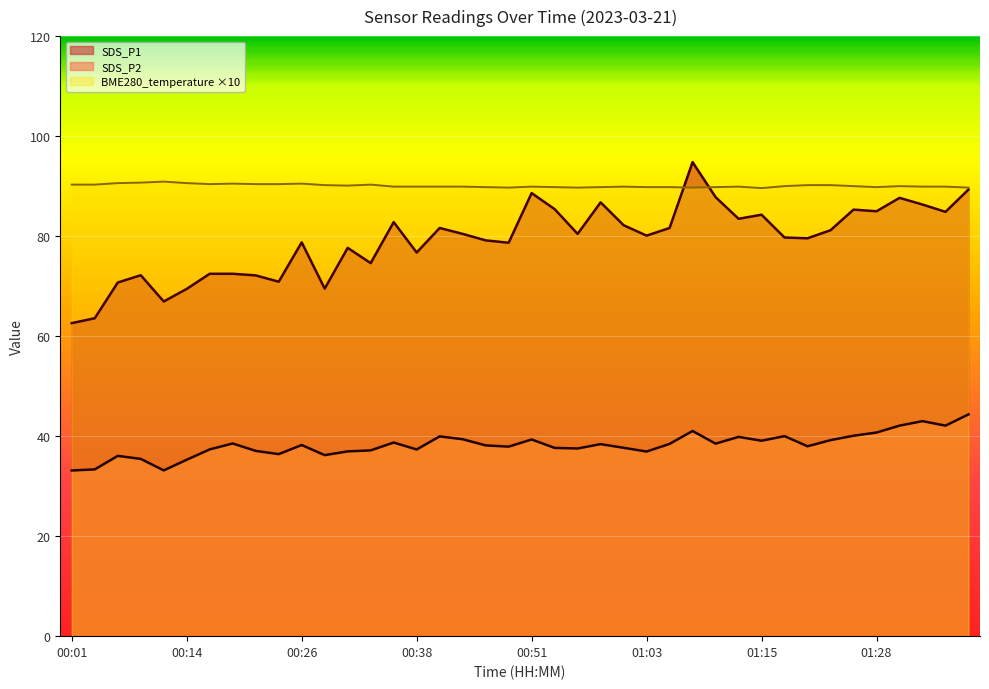

True or false: SDS_P2 and BME280_temperature cross at least once.

False